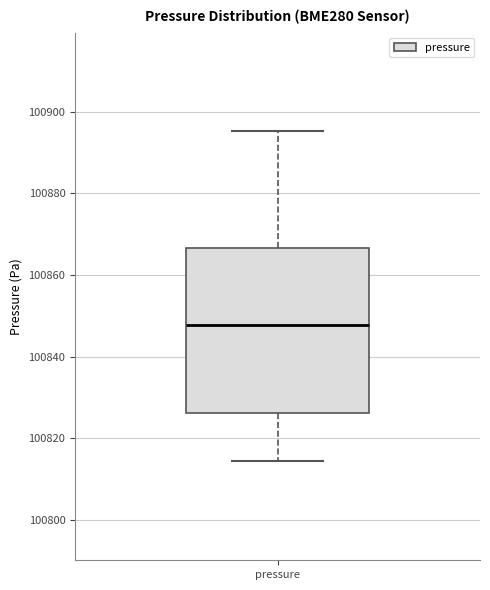

Read this box plot against the y-axis: the position of the median line, the range covered by the box, and the ends of both whiskers. The values are not printed on the chart, so give them approximately, as read against the axis.

median 100848, box 100826 to 100866, whiskers 100814 to 100896